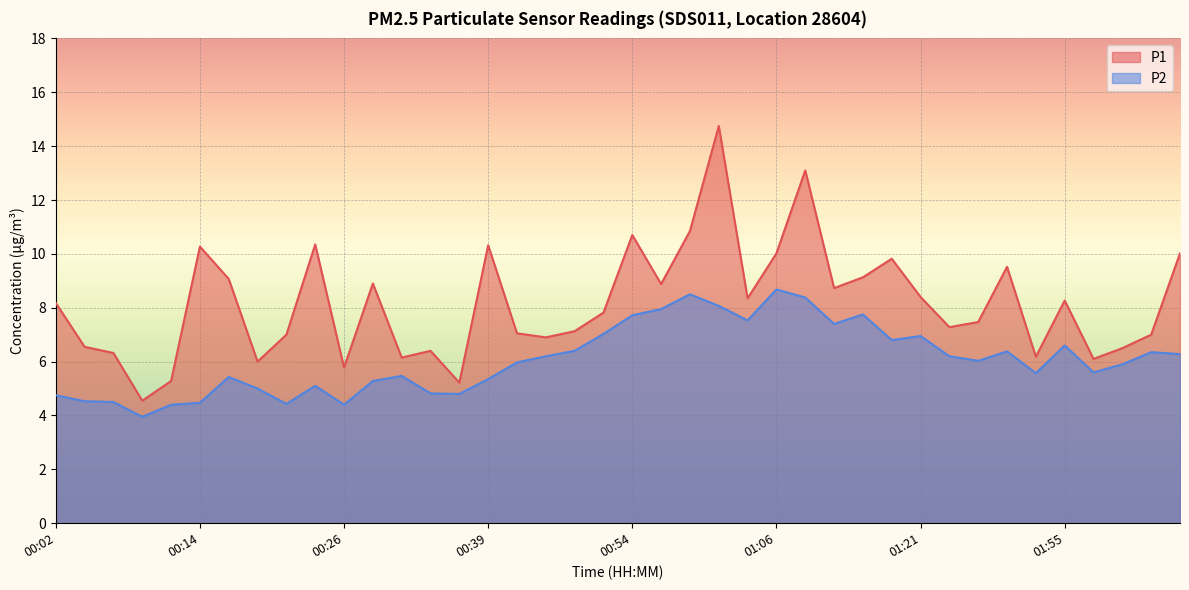

Reading right to left, extract all data points from this chart.

P1: 02:07=10.0	02:05=7.0	02:00=6.5	01:57=6.1	01:55=8.3	01:52=6.2	01:50=9.5	01:45=7.5	01:34=7.3	01:21=8.4	01:16=9.8	01:14=9.1	01:11=8.7	01:09=13.1	01:06=10.0	01:04=8.3	01:01=14.8	00:59=10.8	00:56=8.9	00:54=10.7	00:51=7.8	00:49=7.1	00:43=6.9	00:41=7.0	00:39=10.3	00:36=5.2	00:34=6.4	00:31=6.2	00:29=8.9	00:26=5.8	00:24=10.3	00:21=7.0	00:19=6.0	00:17=9.1	00:14=10.3	00:12=5.3	00:09=4.5	00:07=6.3	00:04=6.5	00:02=8.2
P2: 02:07=6.3	02:05=6.3	02:00=5.9	01:57=5.6	01:55=6.6	01:52=5.6	01:50=6.4	01:45=6.0	01:34=6.2	01:21=7.0	01:16=6.8	01:14=7.8	01:11=7.4	01:09=8.4	01:06=8.7	01:04=7.5	01:01=8.1	00:59=8.5	00:56=8.0	00:54=7.7	00:51=7.0	00:49=6.4	00:43=6.2	00:41=6.0	00:39=5.3	00:36=4.8	00:34=4.8	00:31=5.5	00:29=5.3	00:26=4.4	00:24=5.1	00:21=4.4	00:19=5.0	00:17=5.4	00:14=4.5	00:12=4.4	00:09=4.0	00:07=4.5	00:04=4.5	00:02=4.8